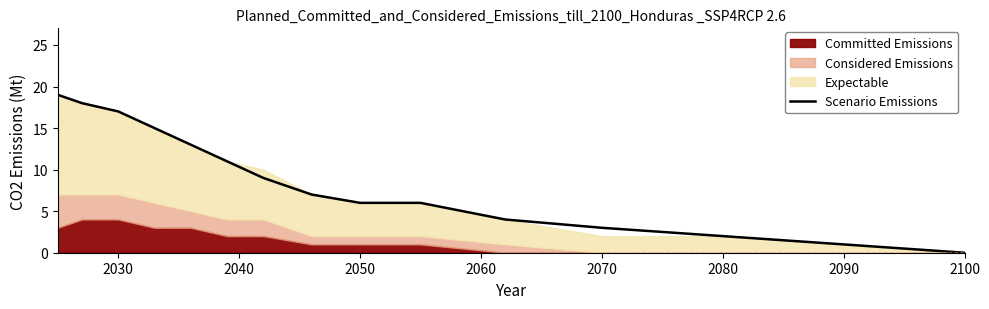

Reading left to right, extract all data points from this chart.

19	18	17	15	13	11	9	7	6	6	4	3	2	1	0